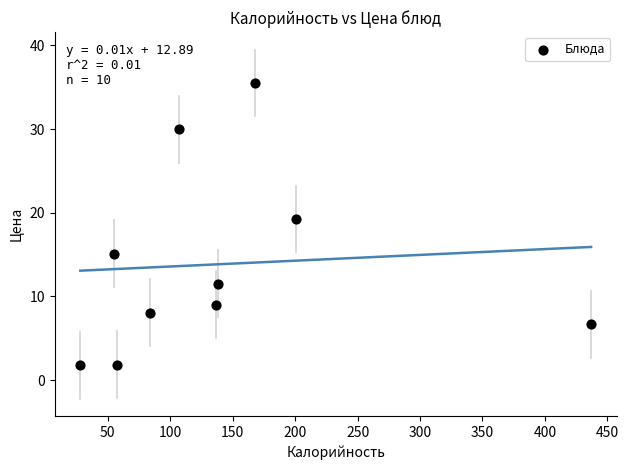

What is the range of X values (max minus min)?

409.0